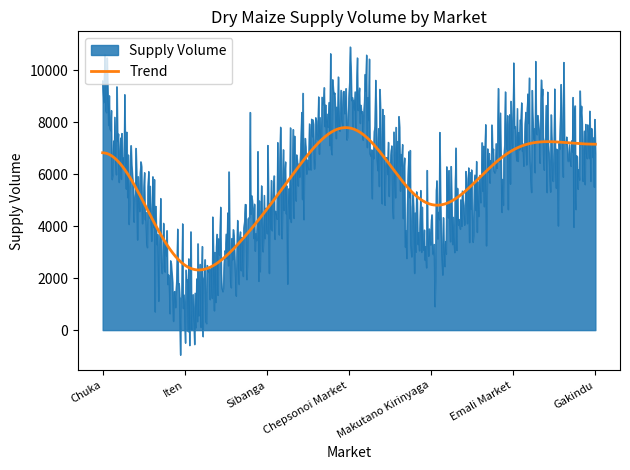

What is the smallest value displayed?

-950.6